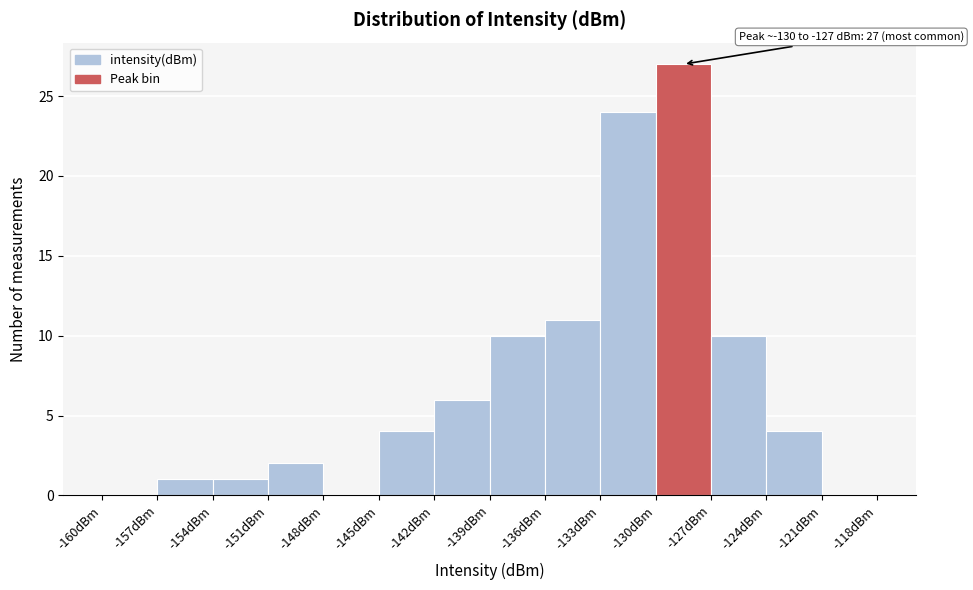

Which range on the x-axis has the tallest bar?

-130 to -127